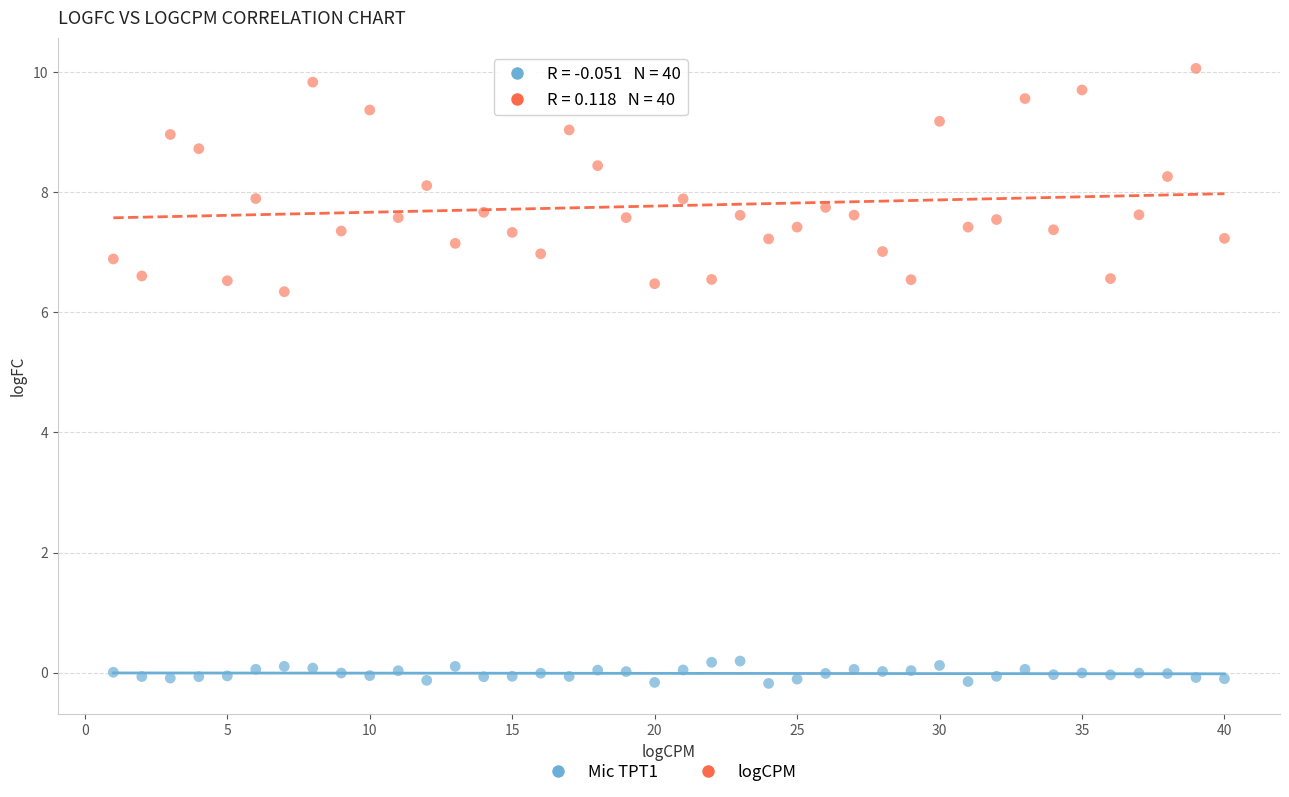

Which series has the widest spread of Y values?

logCPM